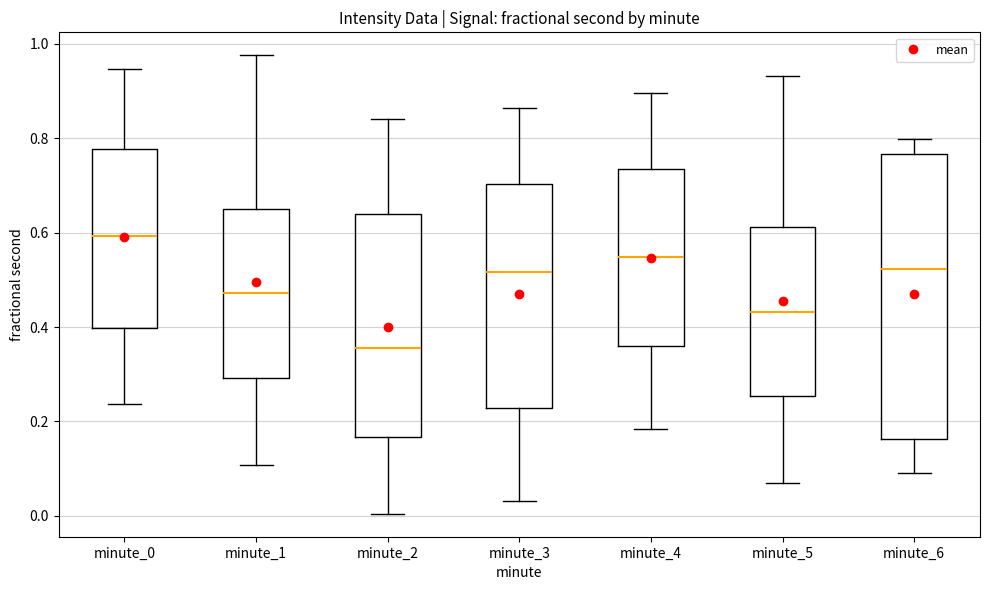

Comparing the boxes themselves (not the whiskers), which one is the tallest?

minute_6